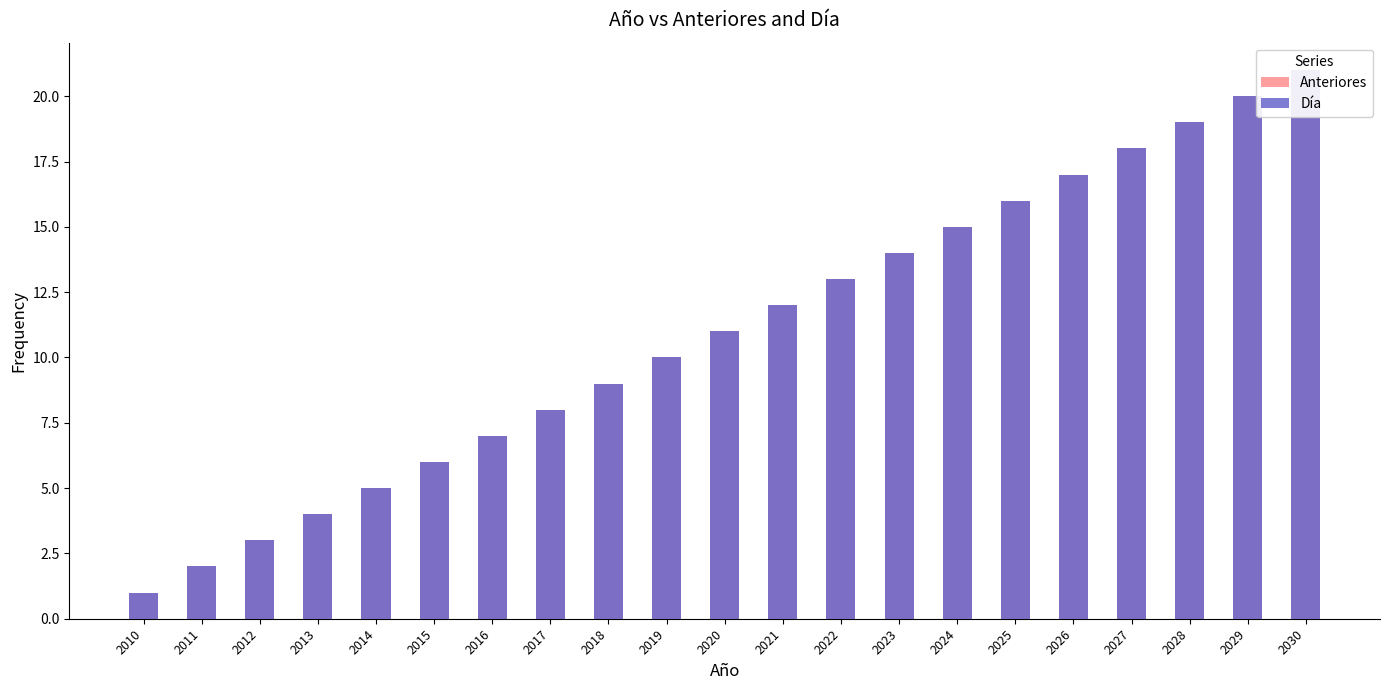

At which label is Anteriores closest to 11?

2020